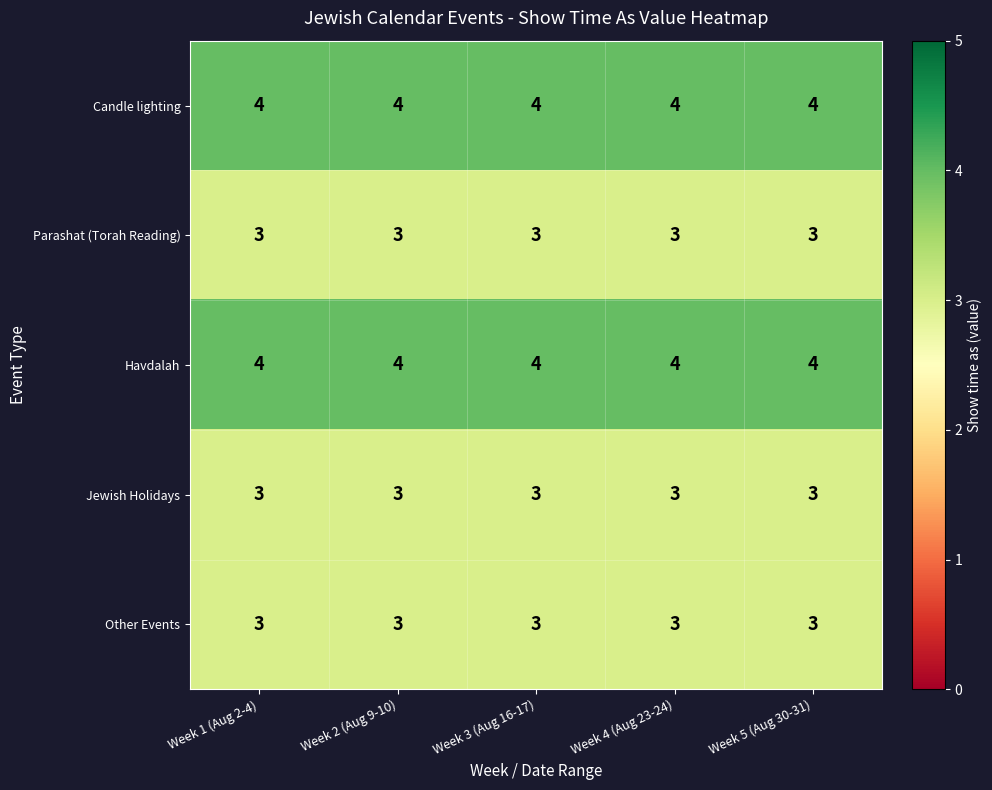

What is the average value of the Havdalah series?

4